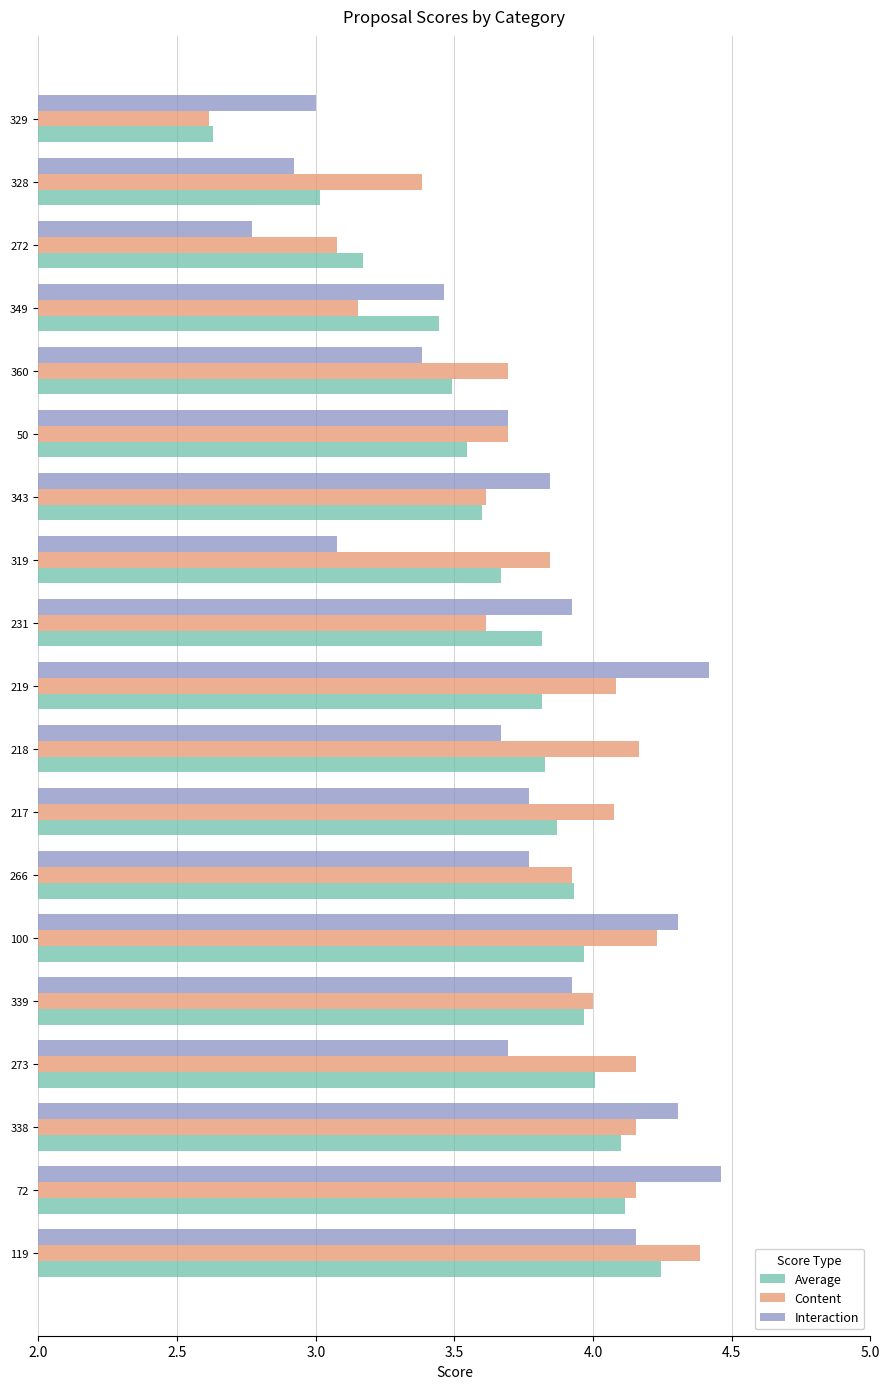

Is it true that Average equals 4.1 at 72?

True